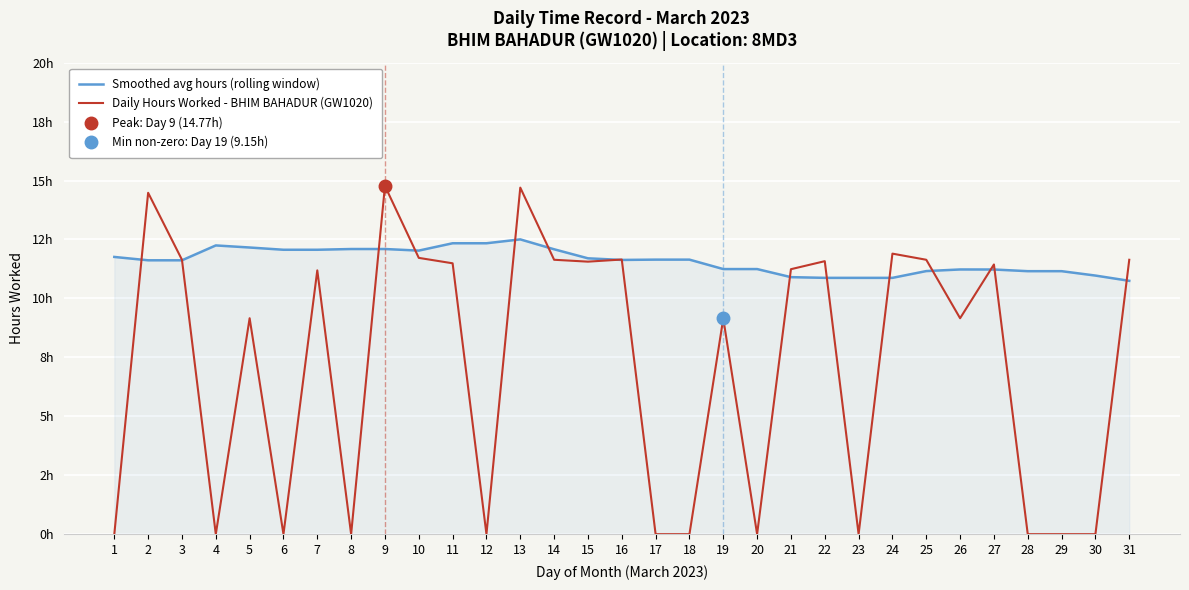

Count the number of data series in this chart.

2